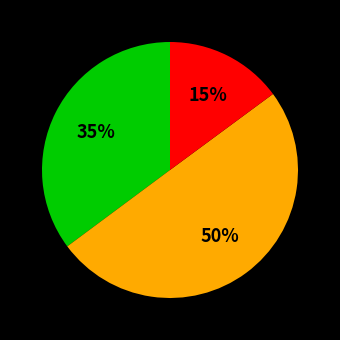

To the nearest percent, what is the average slice percentage?

33%